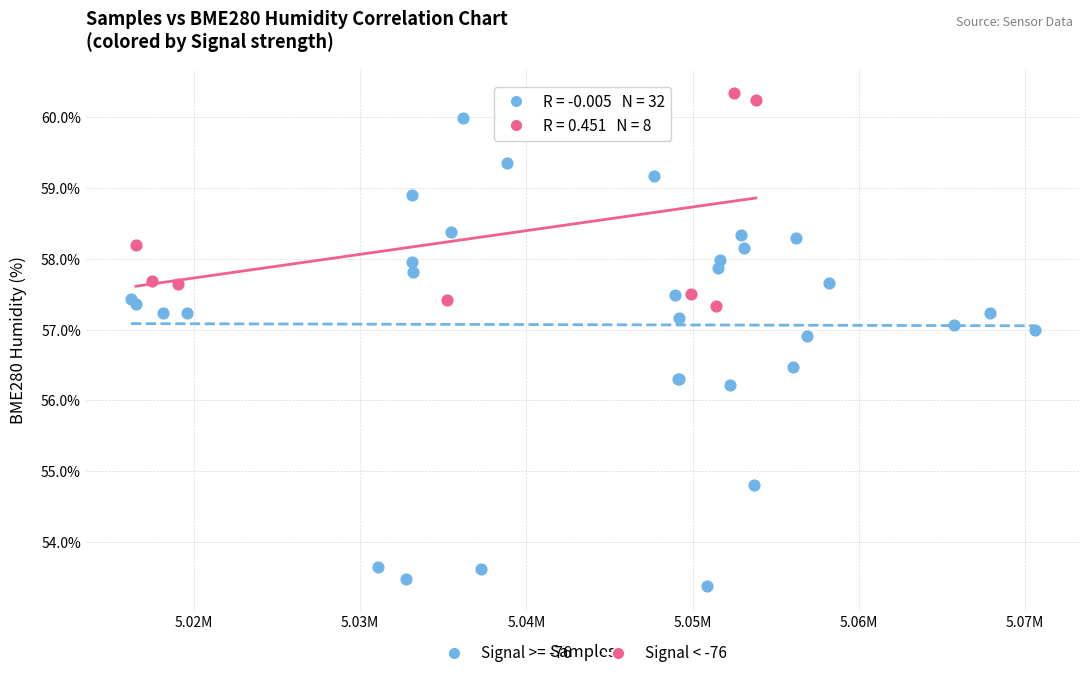

Which series contains the lowest Y value?

Signal >= -76